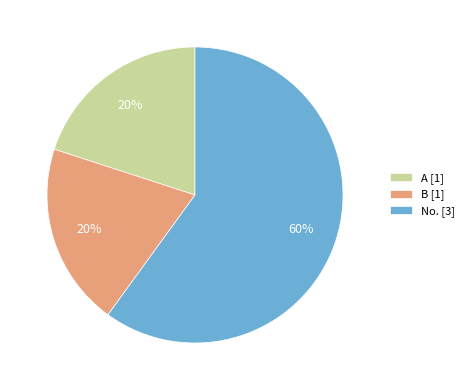

What percentage is the A slice, to the nearest percent?

20%